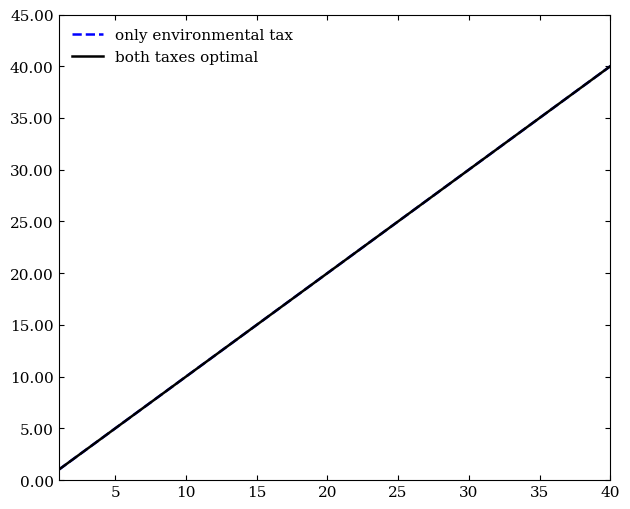

True or false: both taxes optimal has more than 1 interior local peaks.

False